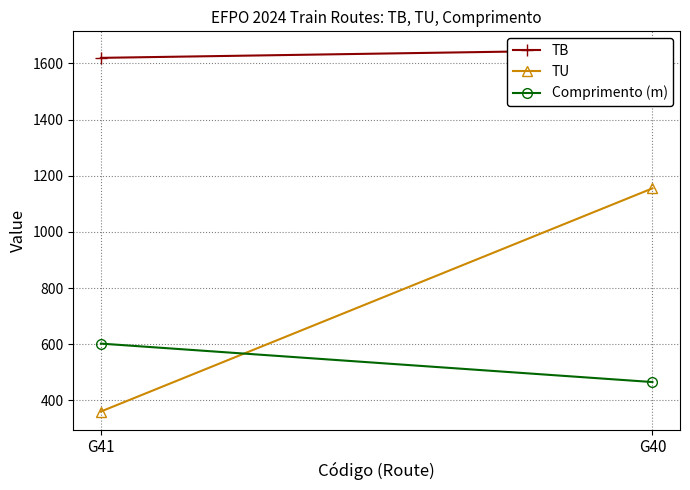

Between G41 and G40, which is larger?

G40